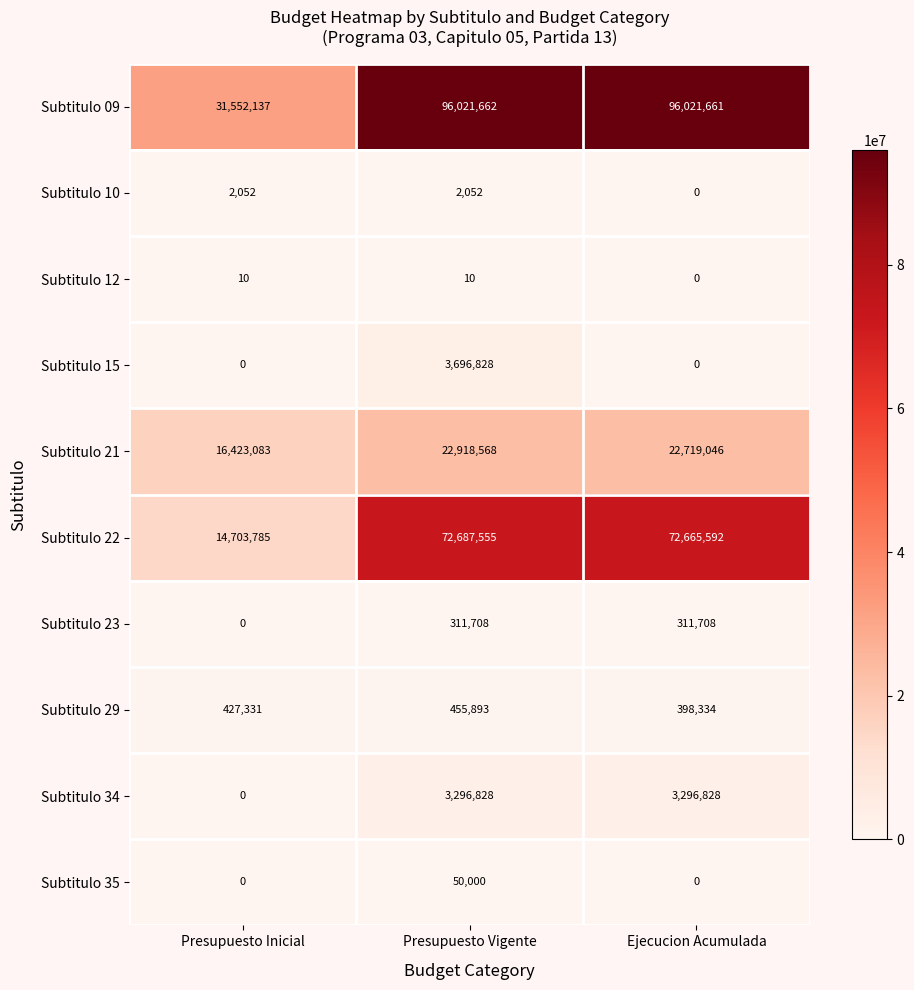

What is the difference between the second highest and minimum values in the Subtitulo 23 series?

311708